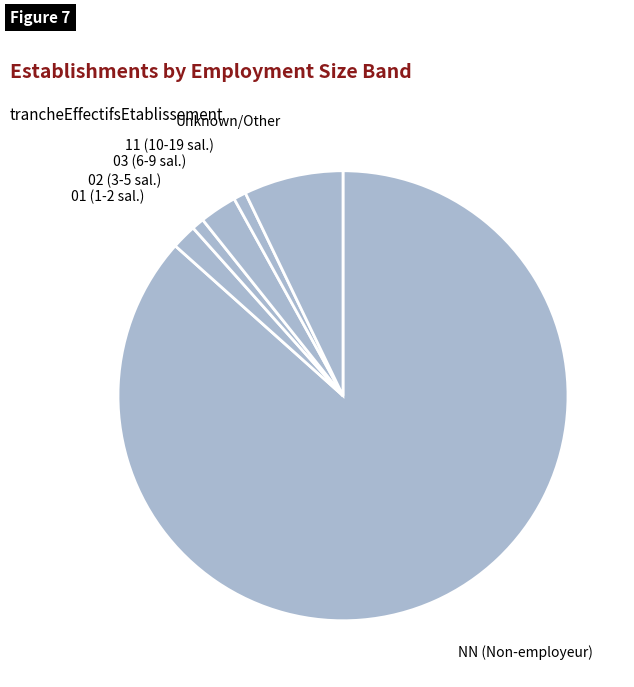

Is there any slice that represents more than half of the pie?

Yes